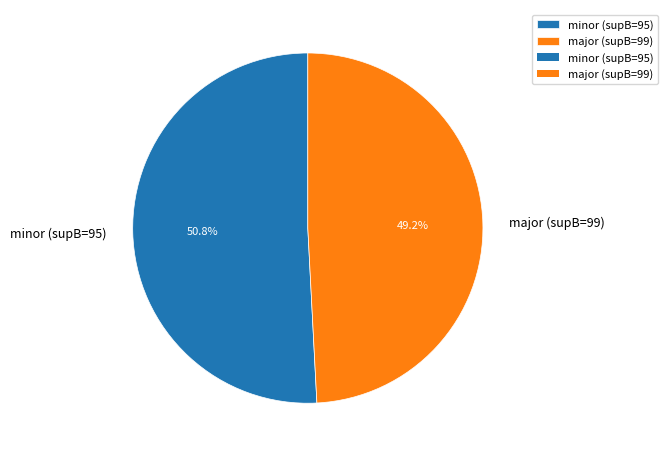

Is major (supB=99) the majority of the pie?

No